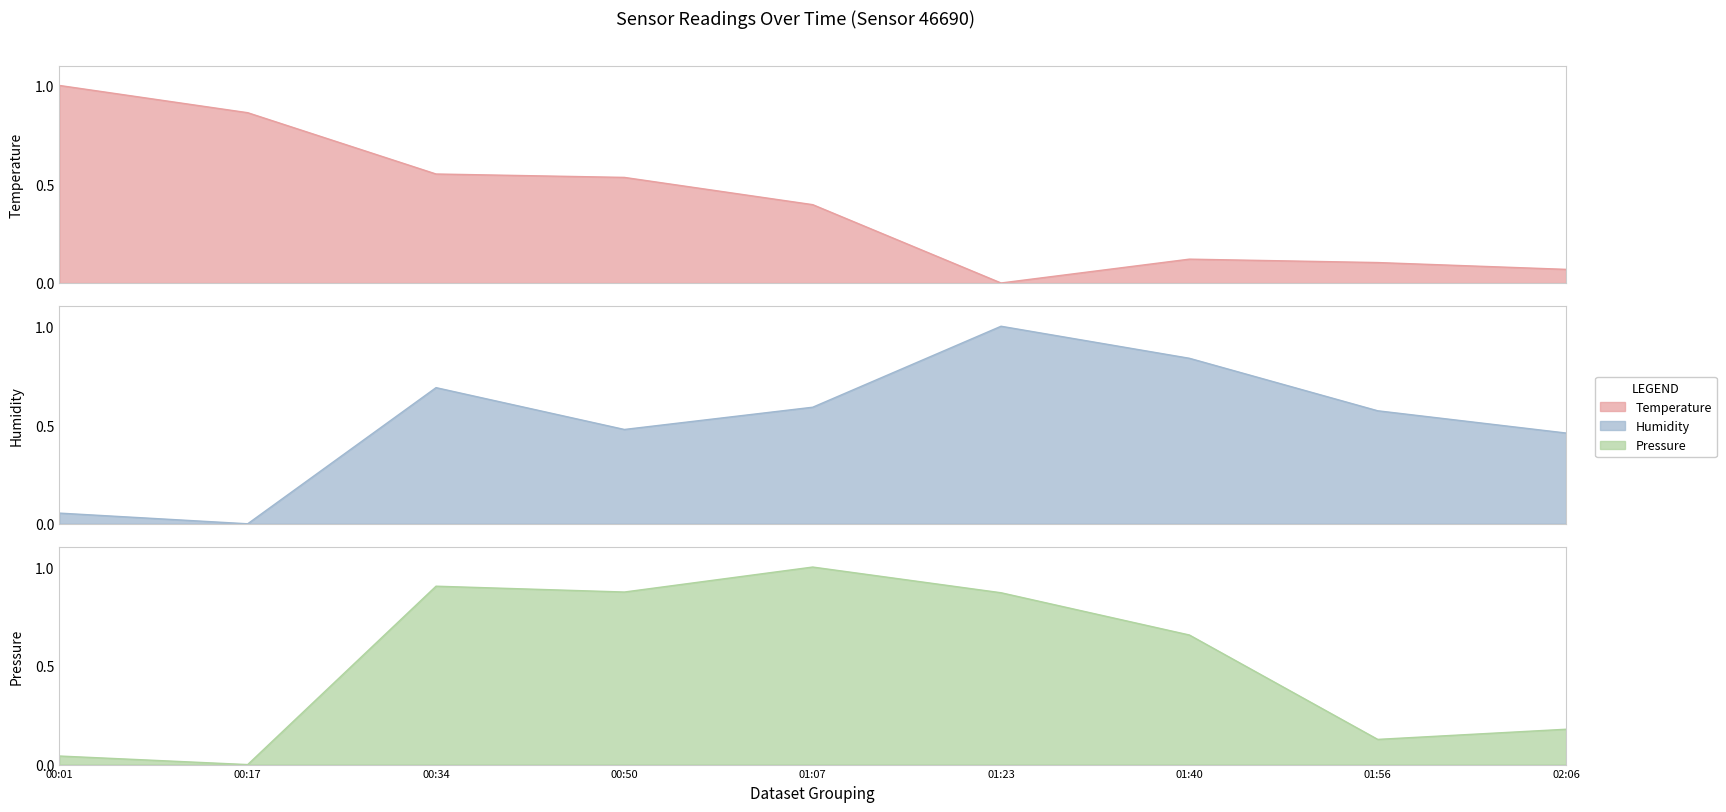

Which series ends up on top after the final intersection of humidity and temperature?

humidity